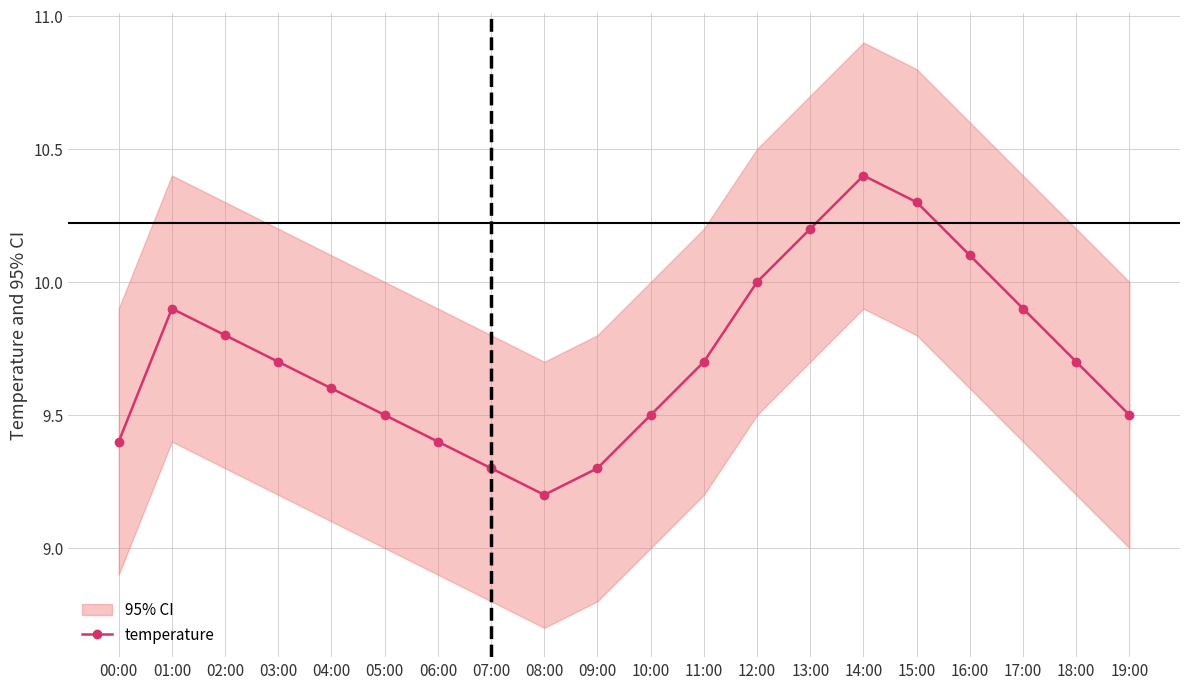

True or false: there are more than 2 points higher than both neighbors.

False